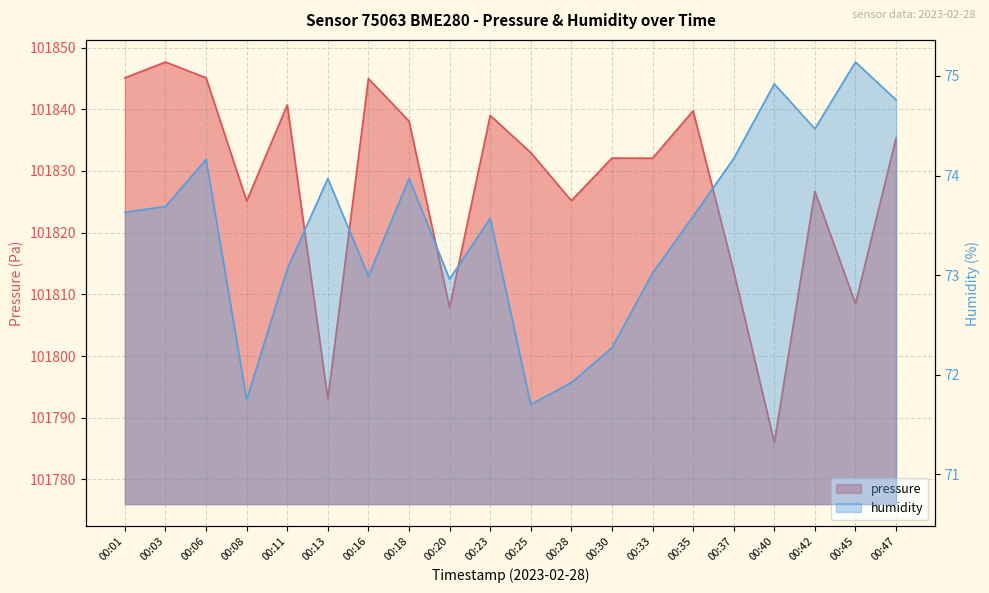

The value of humidity at 00:30 is 95.4. True or false?

False